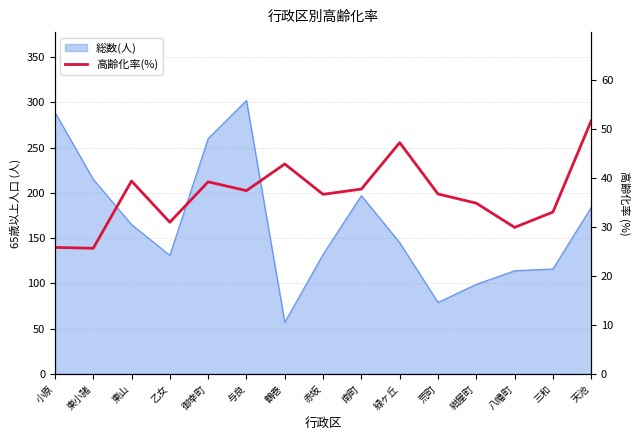

Between 赤坂 and 御幸町, which is larger?

御幸町